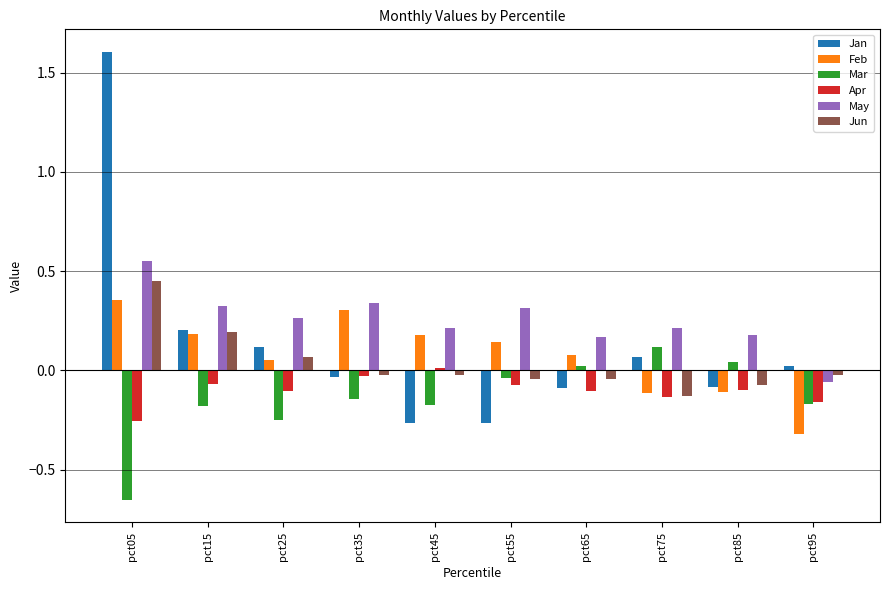

Are the bars grouped side by side (vs. stacked)?

Yes